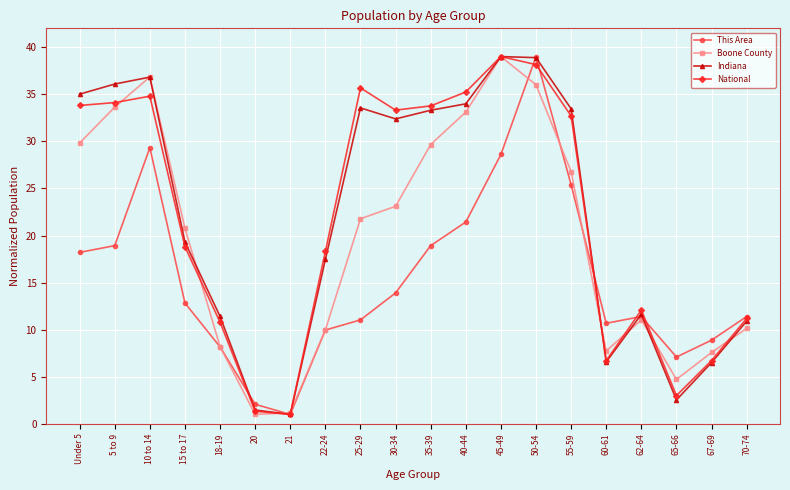

True or false: This Area has a value of 22.7 at 15 to 17.

False